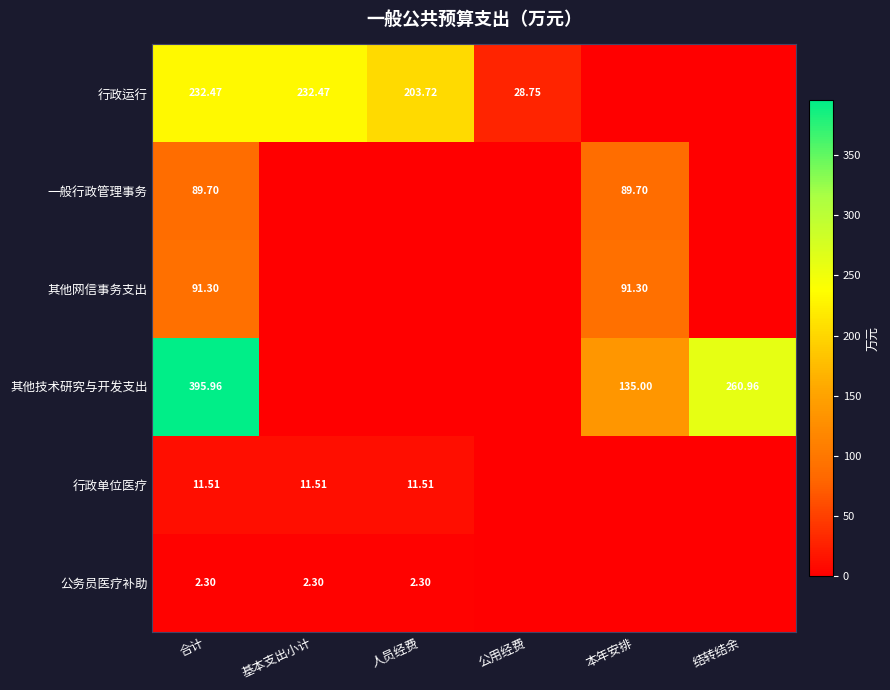

The 行政单位医疗 series shows 11.5 at 基本支出小计. True or false?

True